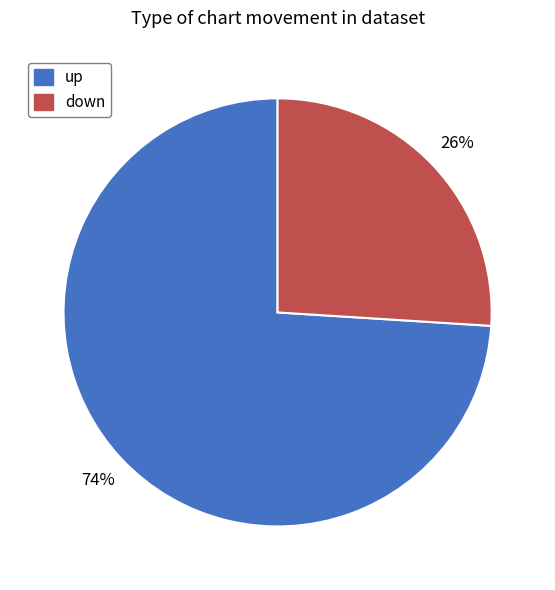

What percentage is the up slice, to the nearest percent?

74%